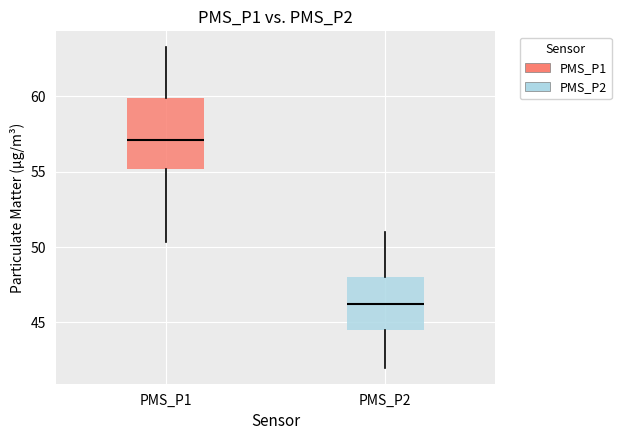

Reading left to right, transcribe this box plot: for each box, give where its median line is, the range the box spans, and where its two whiskers end, as read against the y-axis. The values are not printed on the chart, so give them approximately, as read against the axis.

PMS_P1: median 57.0, box 55.0 to 60.0, whiskers 50.5 to 63.5
PMS_P2: median 46.5, box 44.5 to 48.0, whiskers 42.0 to 51.0